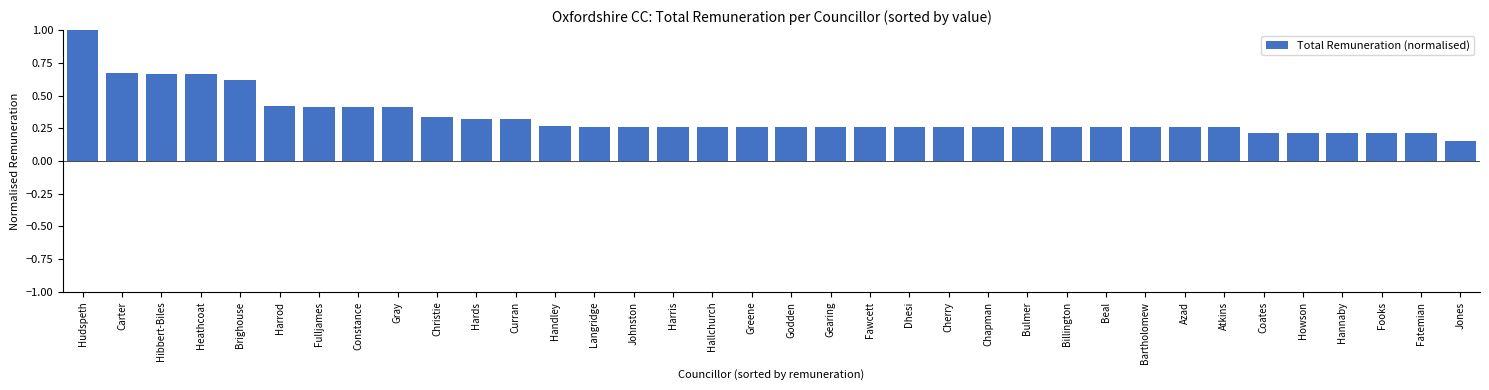

Where is the data nearest to the value 0?

Jones